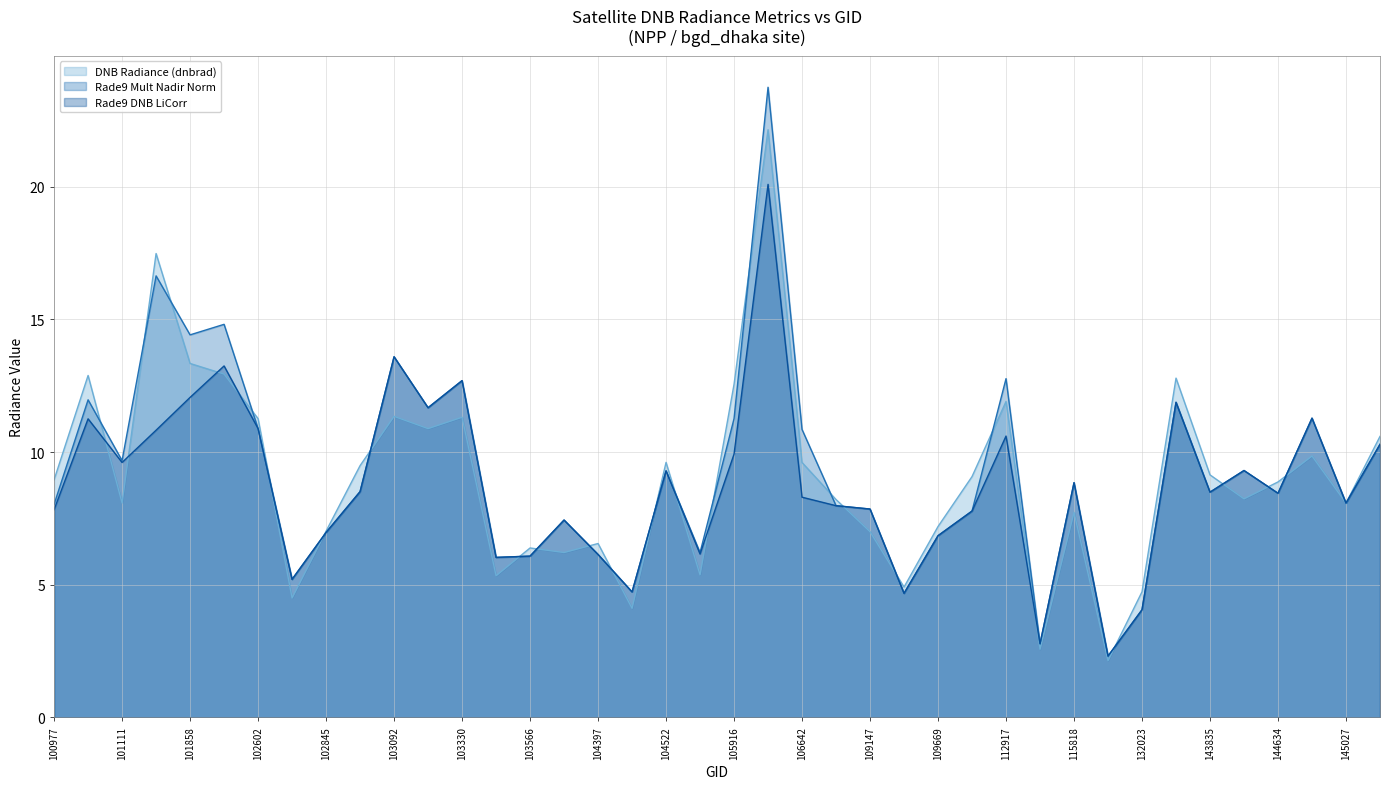

Is it true that dnbrad equals 3.2 at 104397?

False